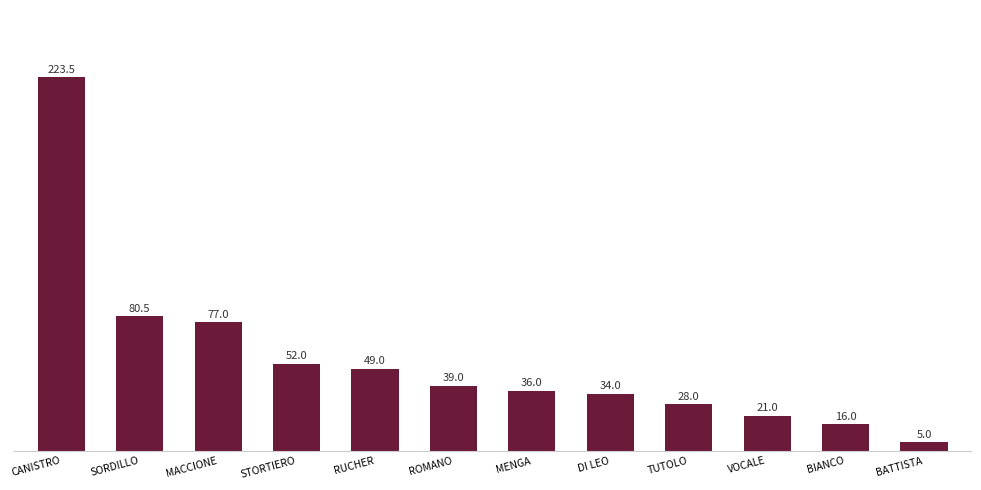

What is the ratio of the value at MACCIONE to the value at SORDILLO?

1.0